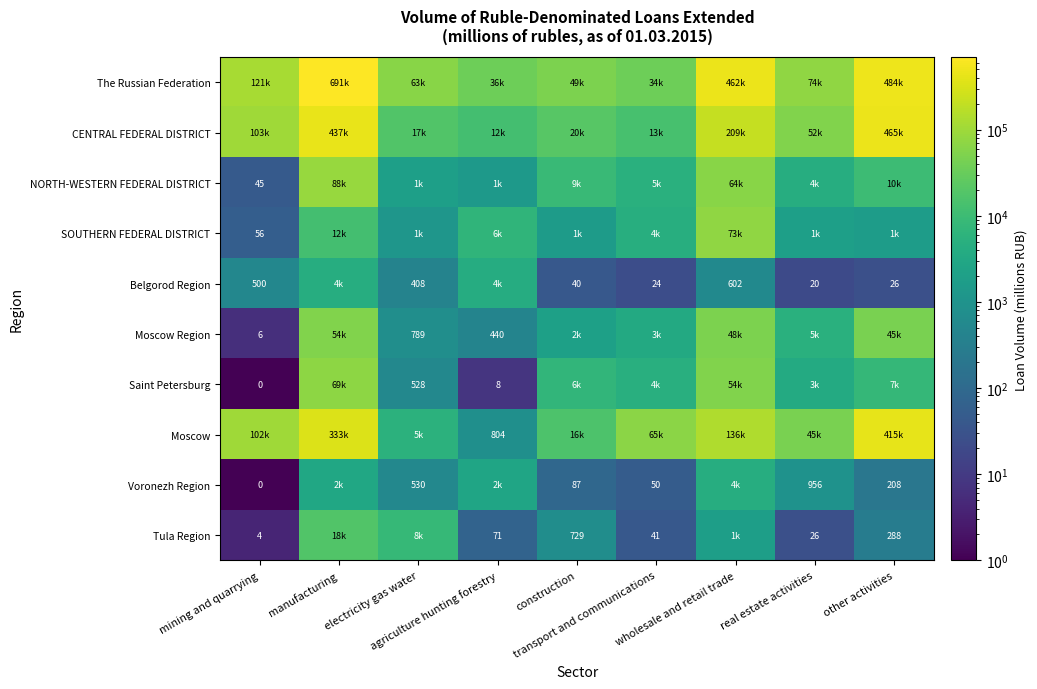

Count the number of data series in this chart.

10